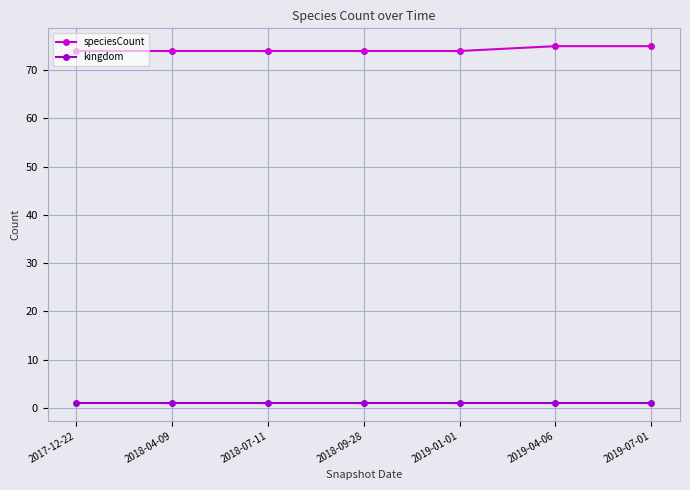

Is the value of speciesCount at 2019-07-01 greater than the value of kingdom at 2018-07-11?

Yes